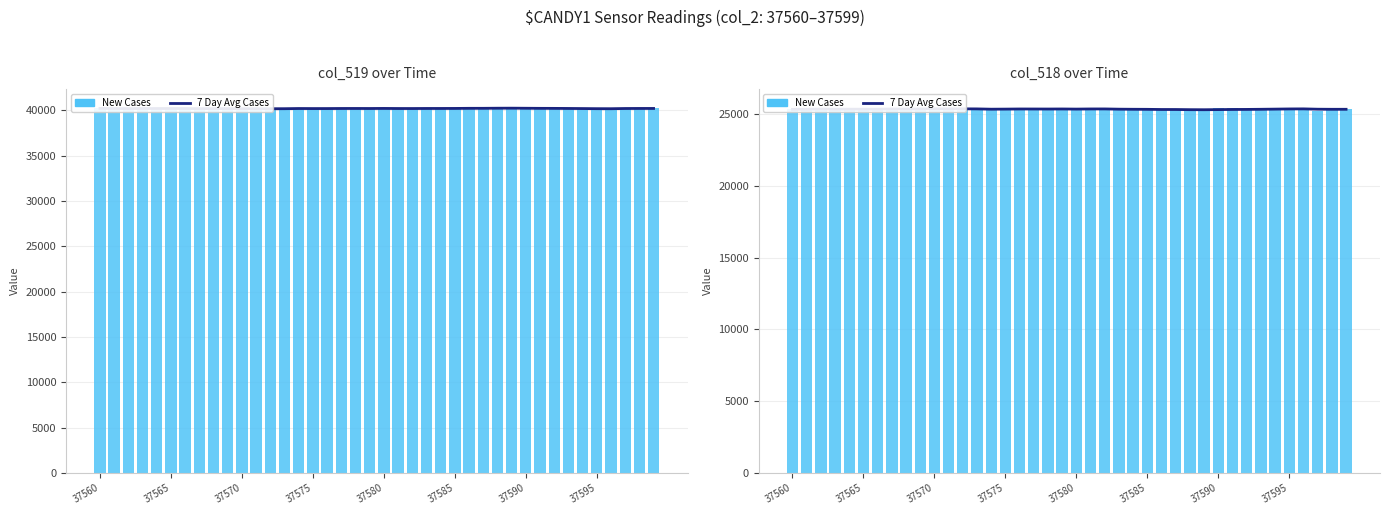

Read the 7 Day Avg Cases value at 37580.

25346.0